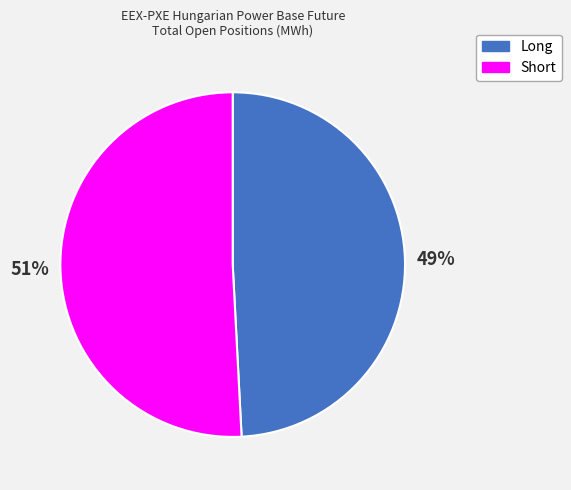

Combined, do Short and Long account for over 50%?

Yes